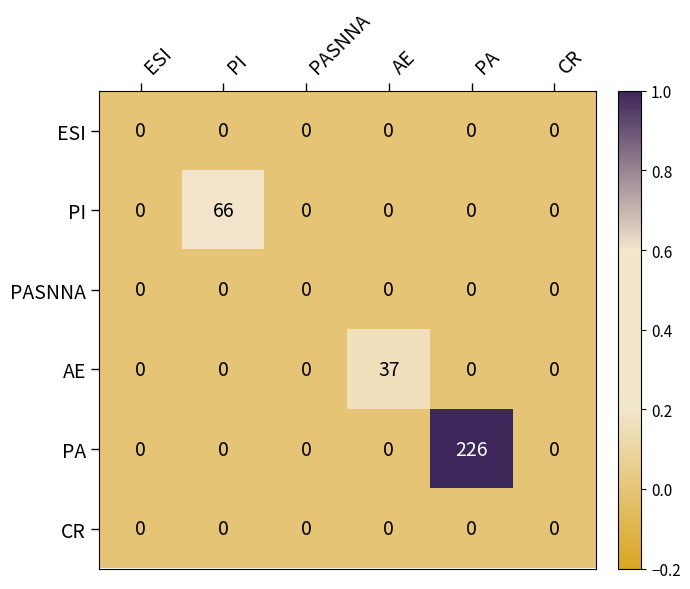

At which category is the sum across all series the highest?

PA